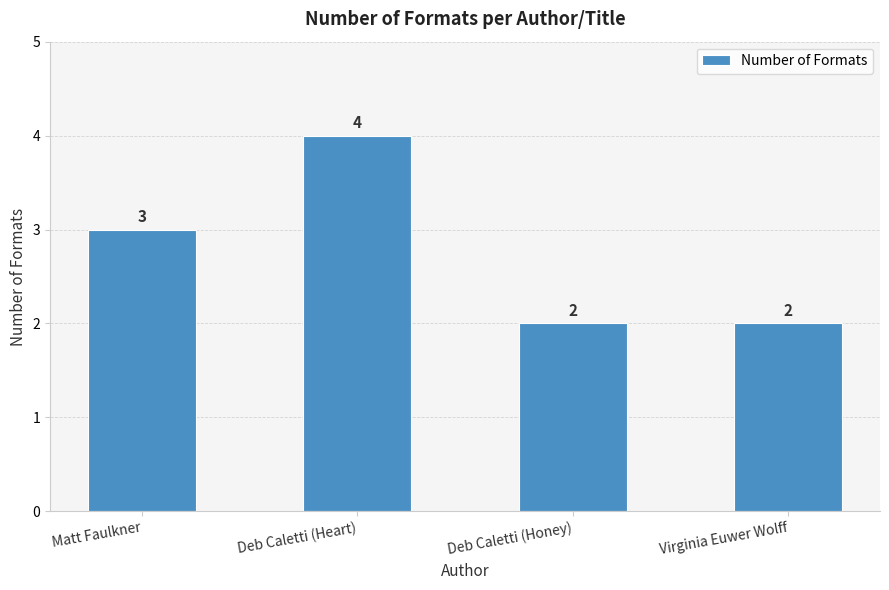

How many data points does each series have?

4